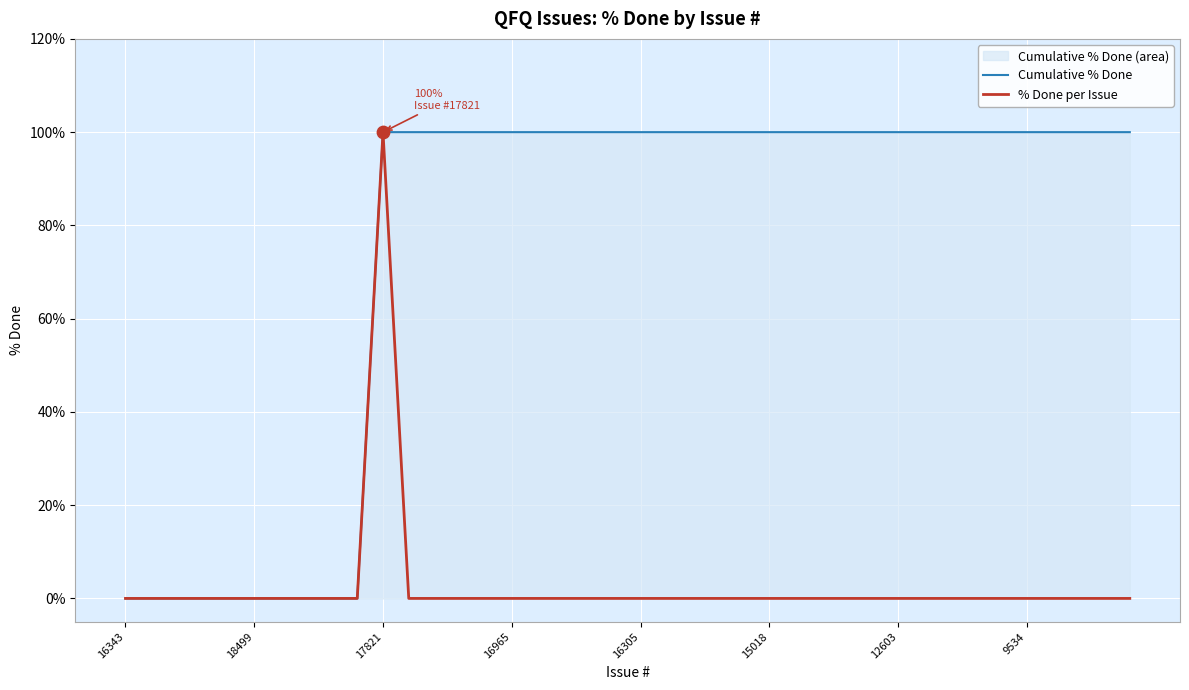

What are all the series names shown in the legend?

Cumulative % Done, % Done per Issue